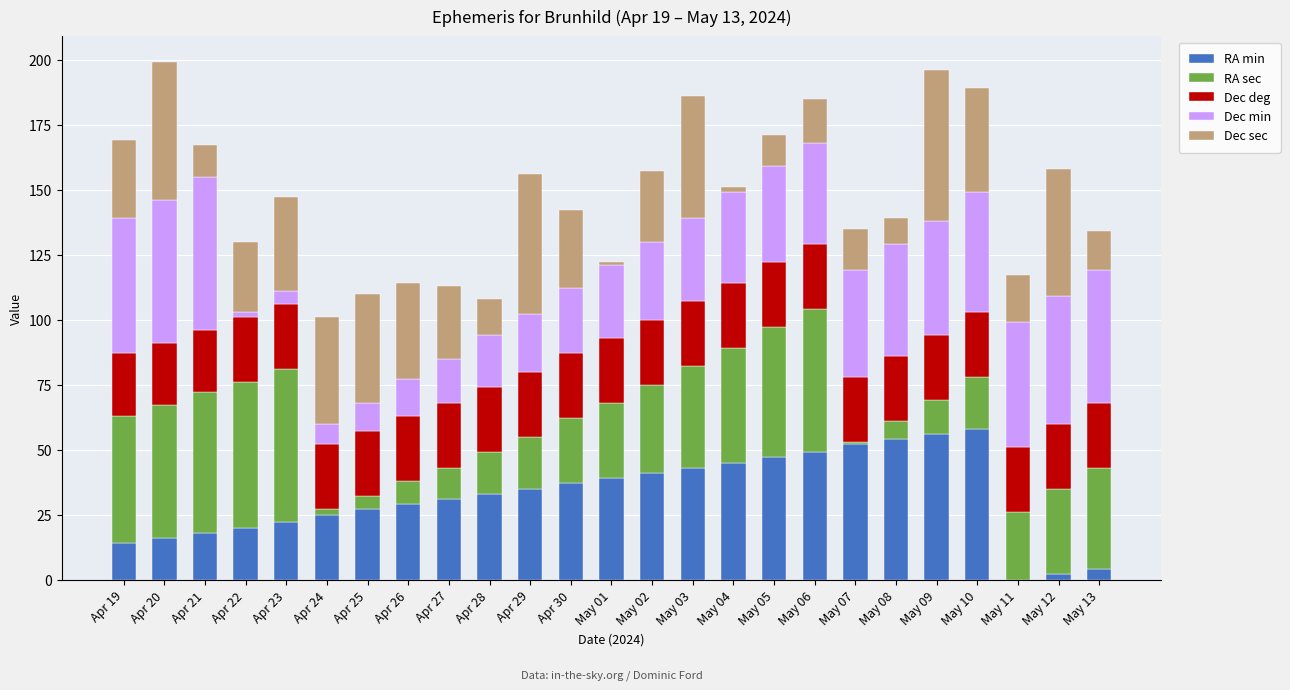

The RA min series shows 27 at Apr 25. True or false?

True